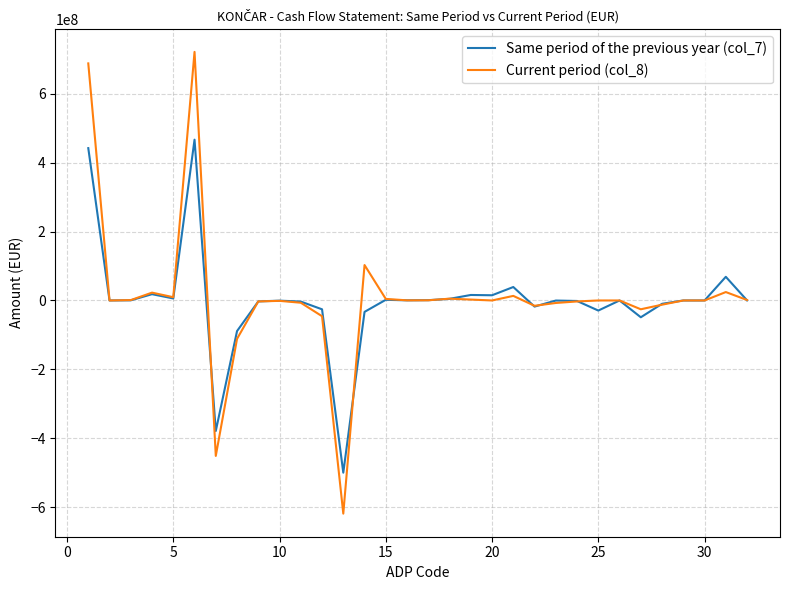

Rank the series by their maximum value, from lowest to highest.

Same period of the previous year (col_7), Current period (col_8)